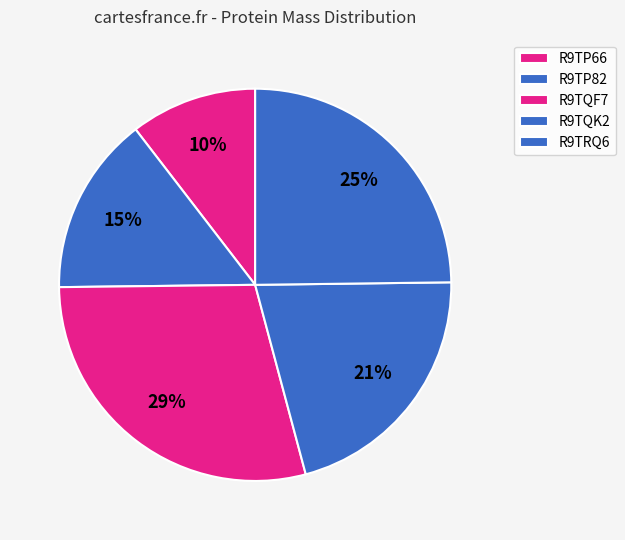

Between R9TQF7 and R9TP82, which is larger?

R9TQF7